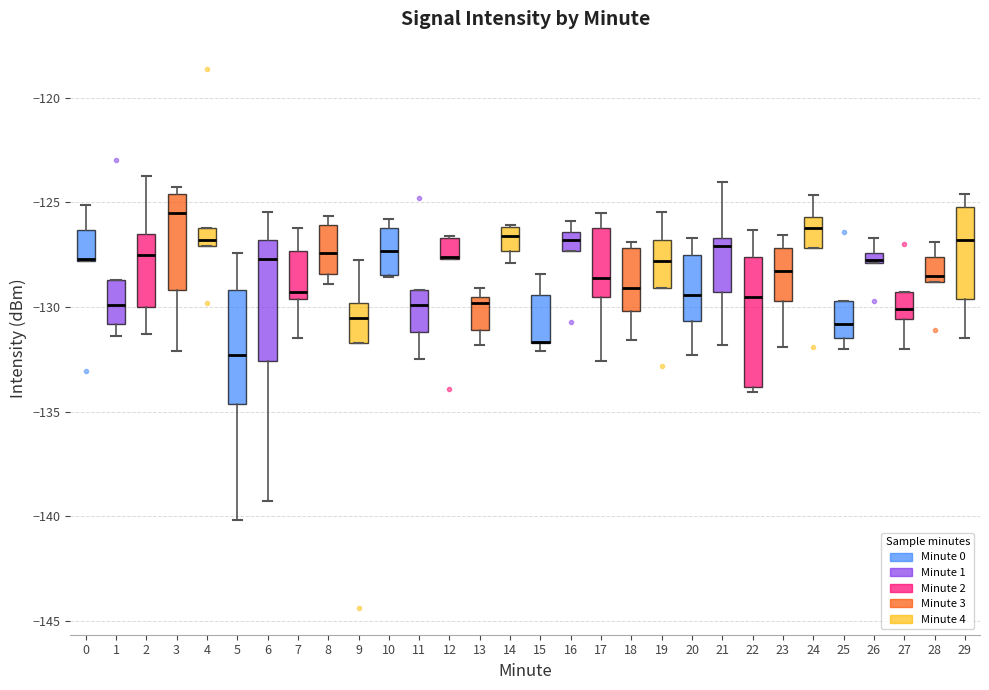

Where does the upper whisker of the box at x = 15 end on the y-axis? The values are not printed on the chart, so give them approximately, as read against the axis.

-128.5